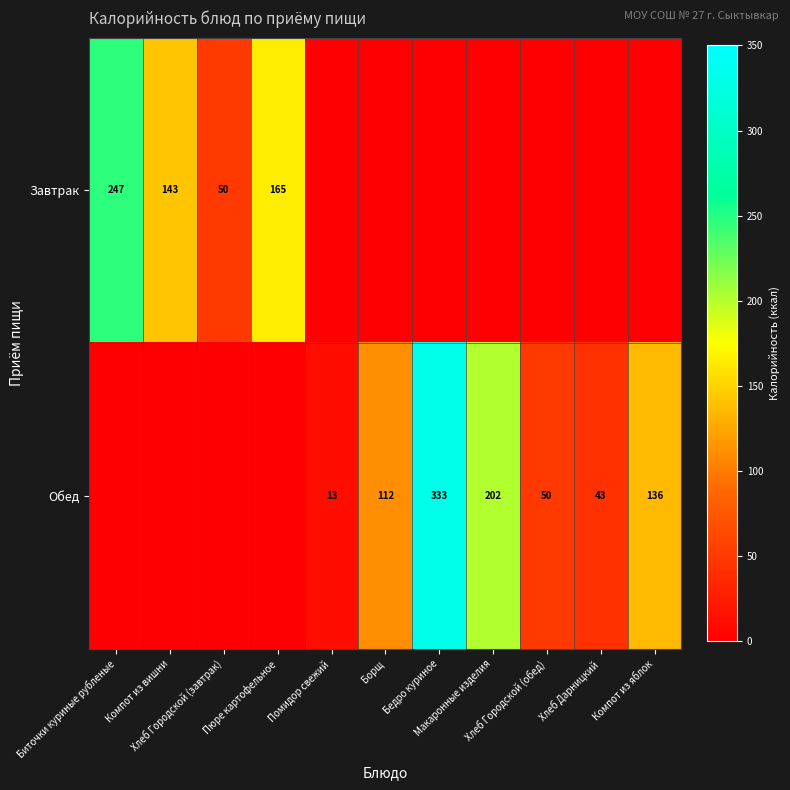

Which series has the largest range (max minus min)?

Обед